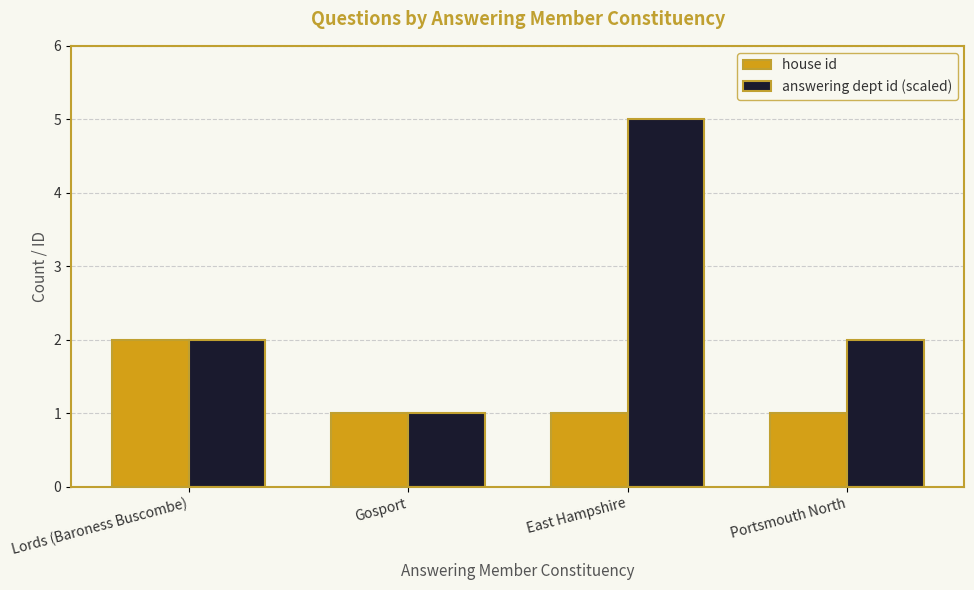

What position from the left is Lords (Baroness Buscombe)?

1